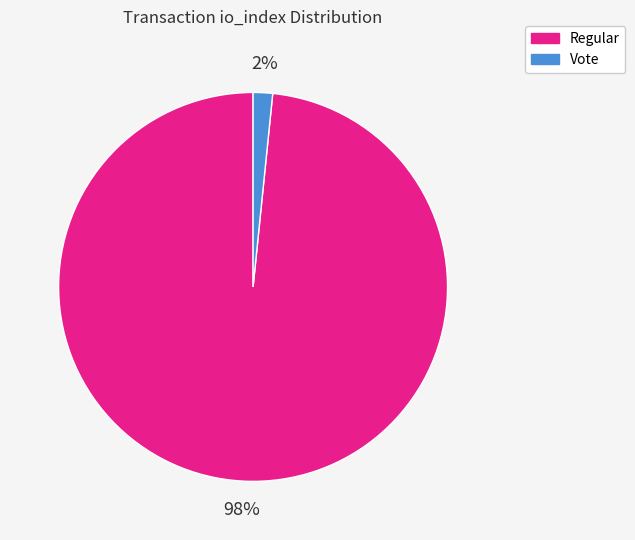

Which category accounts for the majority?

Regular